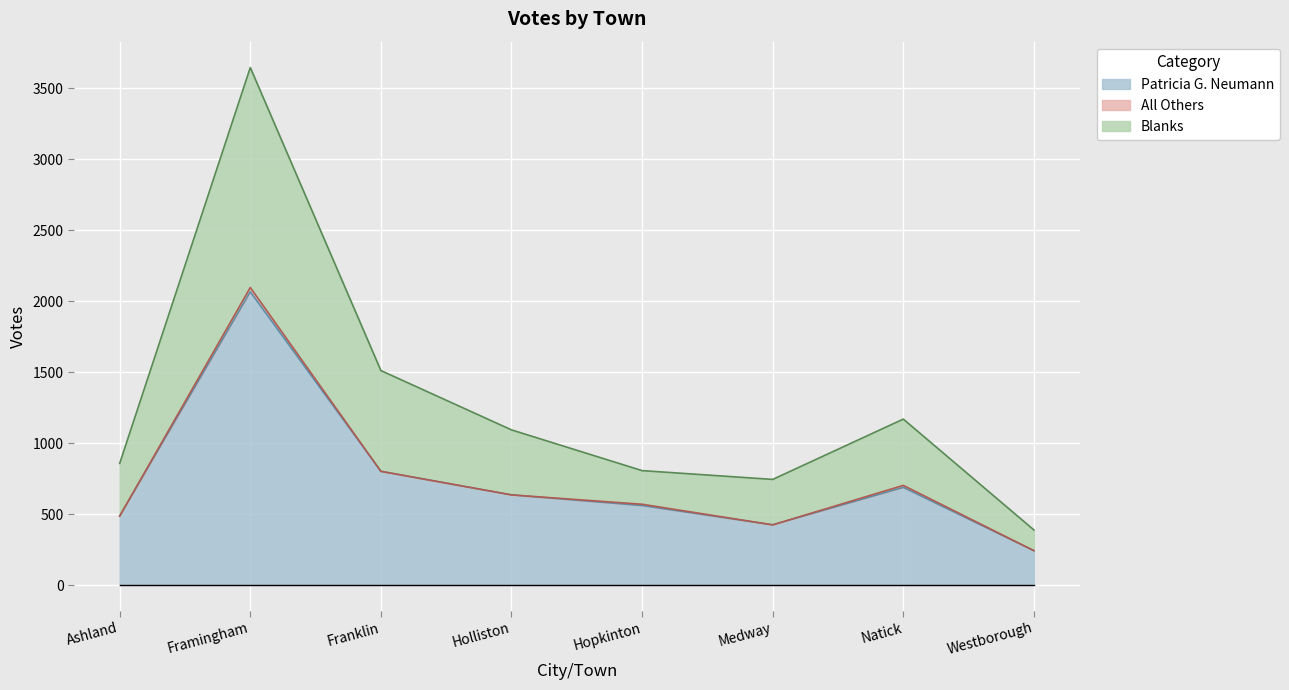

What is the difference between the maximum and minimum values in the Patricia G. Neumann series?

1824